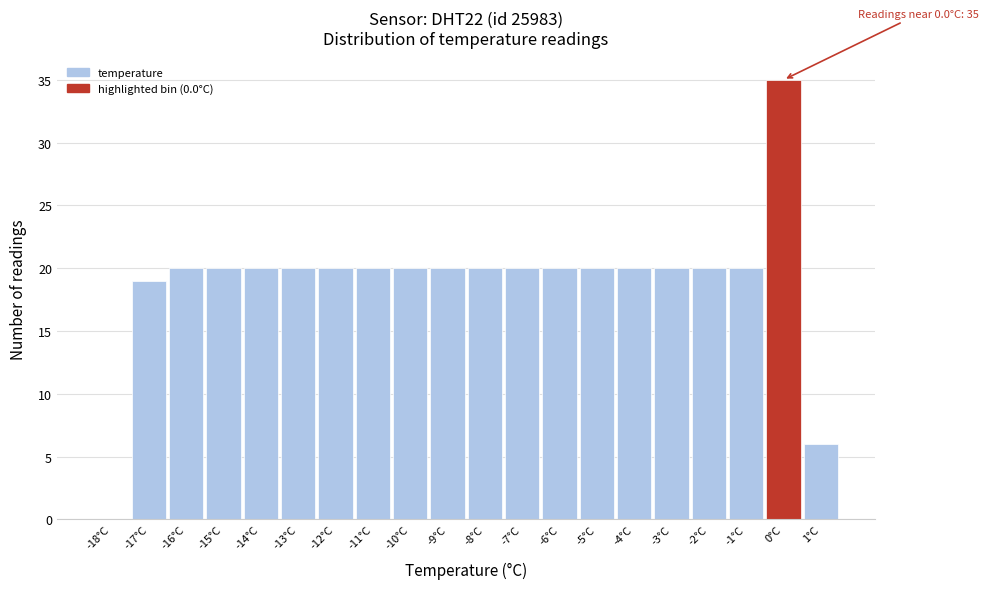

Which range on the x-axis has the tallest bar?

-0.5 to 0.5